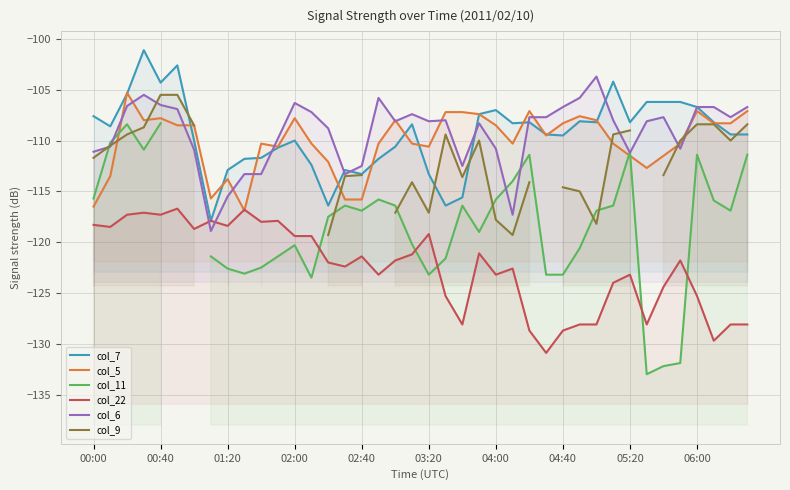

Is the value of col_5 at 32 greater than the value of col_6 at 18?

No